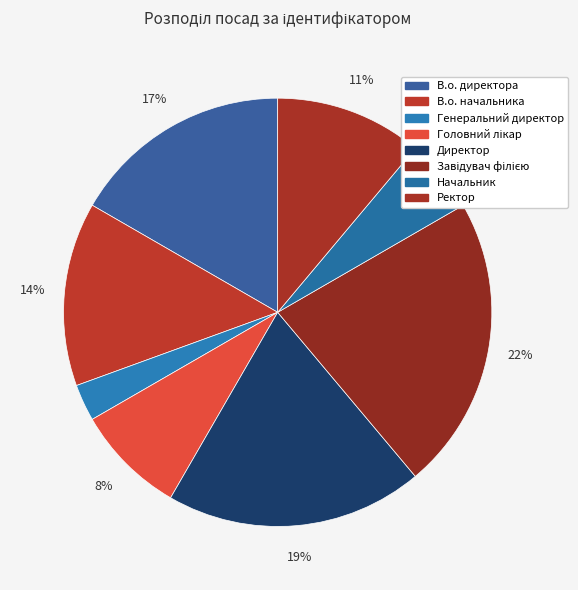

To the nearest percent, what percentage of the pie is Завідувач філією?

22%